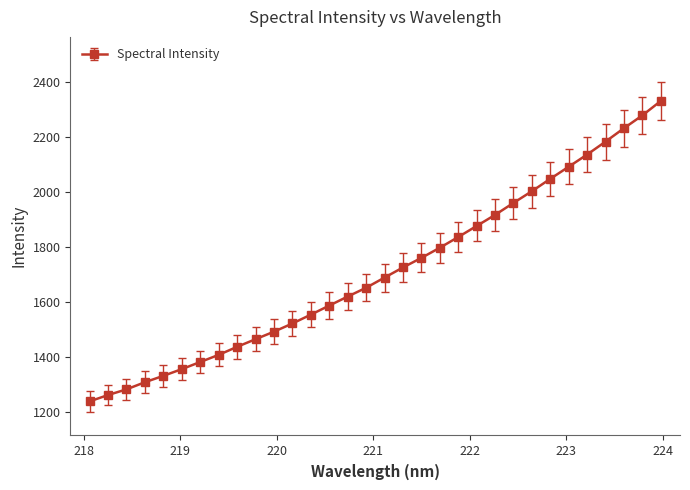

What is the value of the 28th point from the left?

2136.9